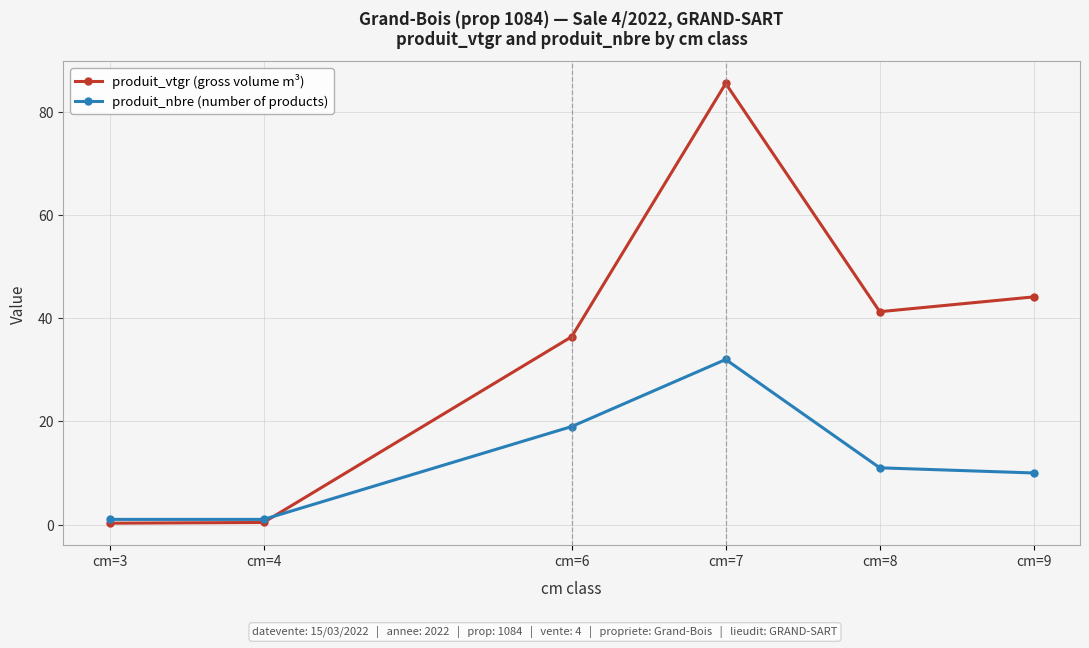

What is the difference between the maximum and minimum values in the produit_nbre (number of products) series?

31.0